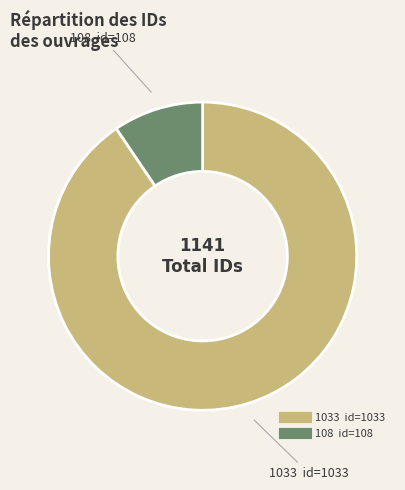

Is there a majority slice in this chart?

Yes